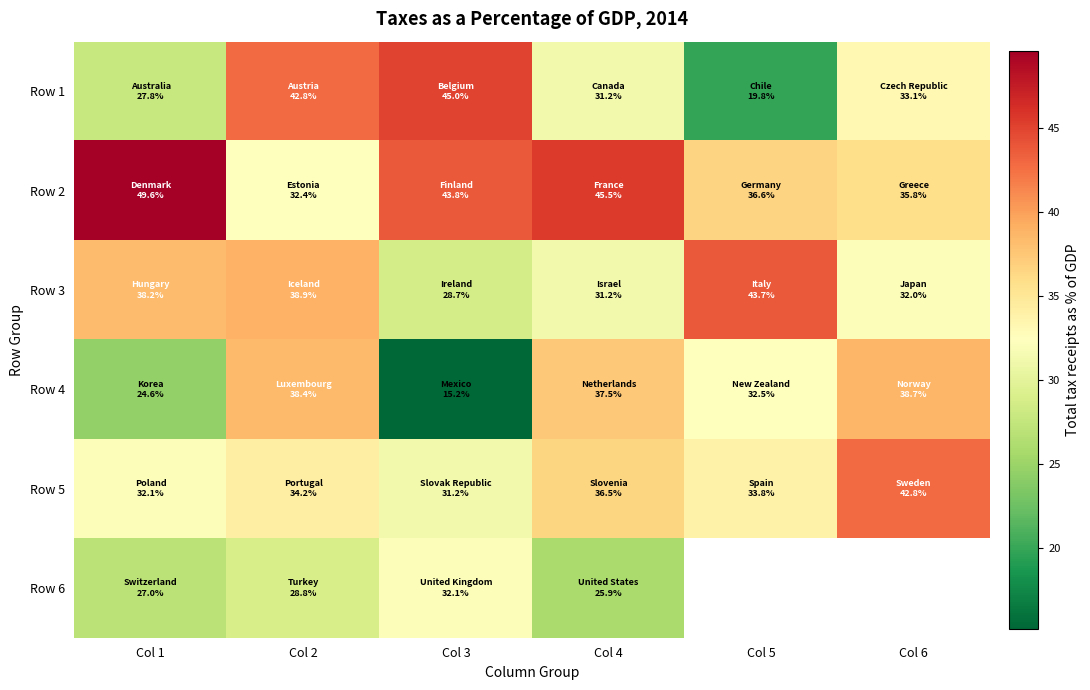

What is the maximum value shown in the chart?

49.6